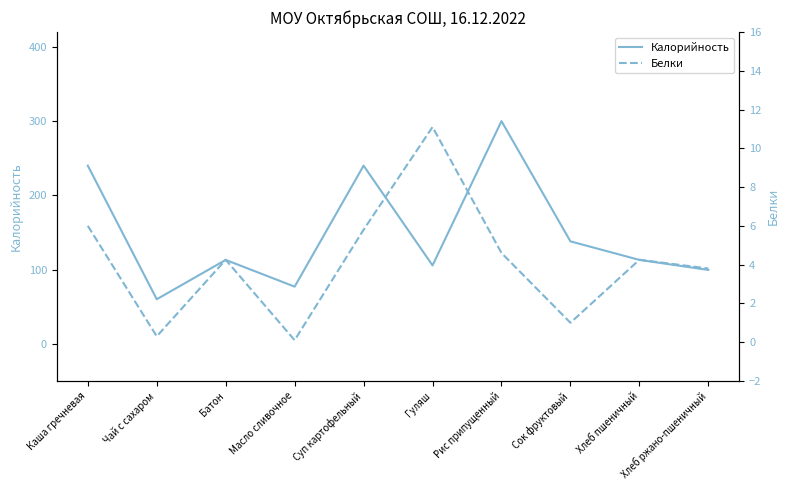

True or false: Калорийность and Белки cross at least once.

False